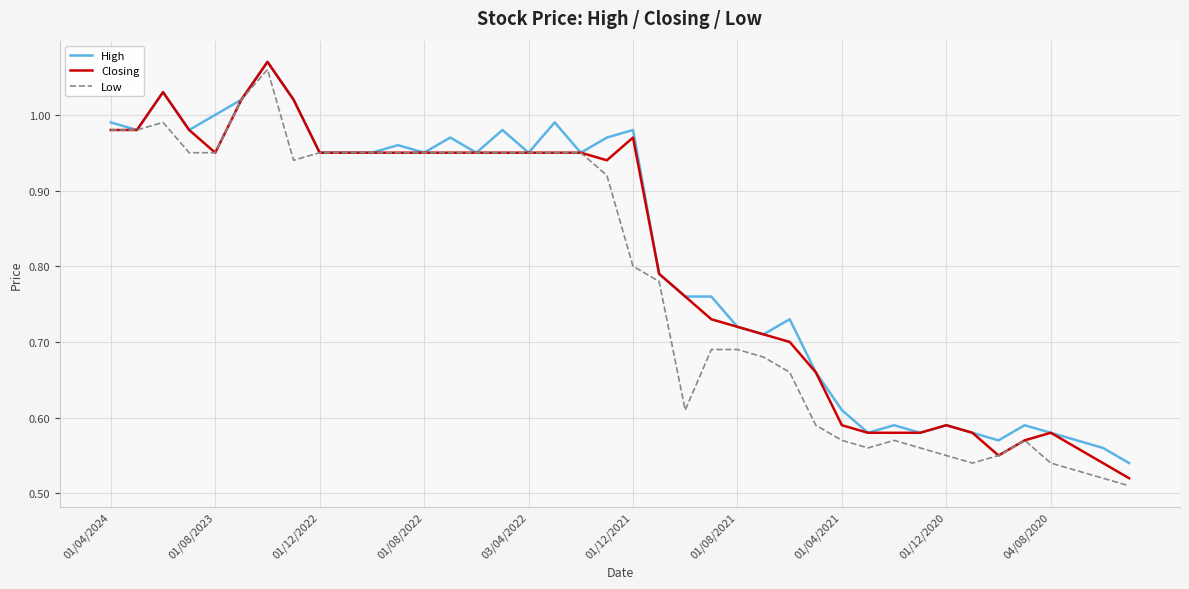

What is the value of the Low point at the 35th from the left?

0.6